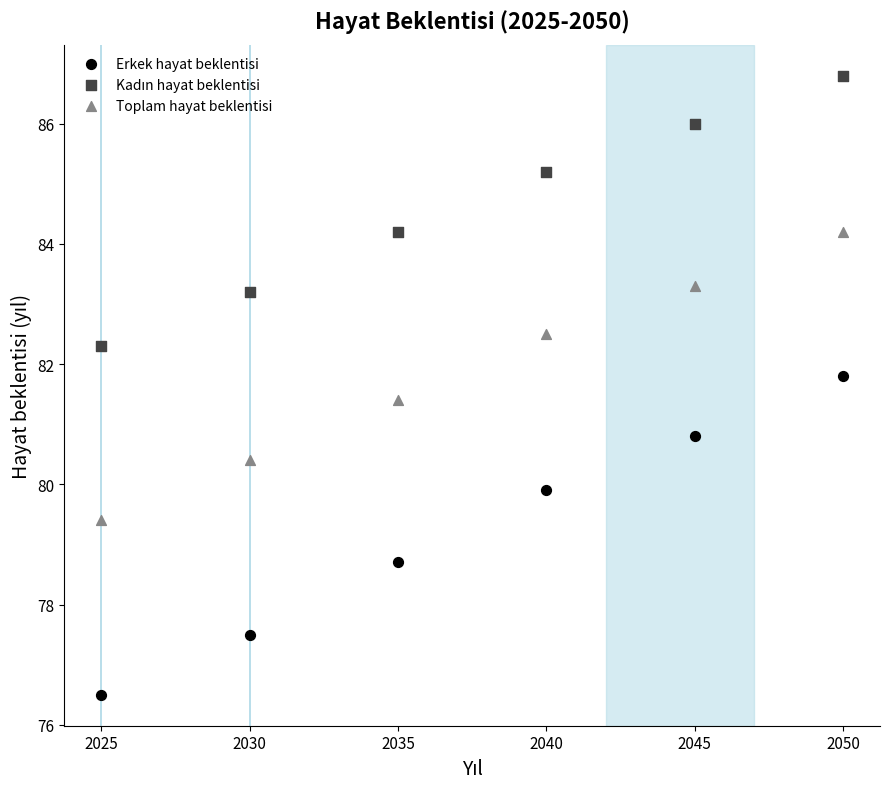

Which series has the widest spread of Y values?

Erkek hayat beklentisi